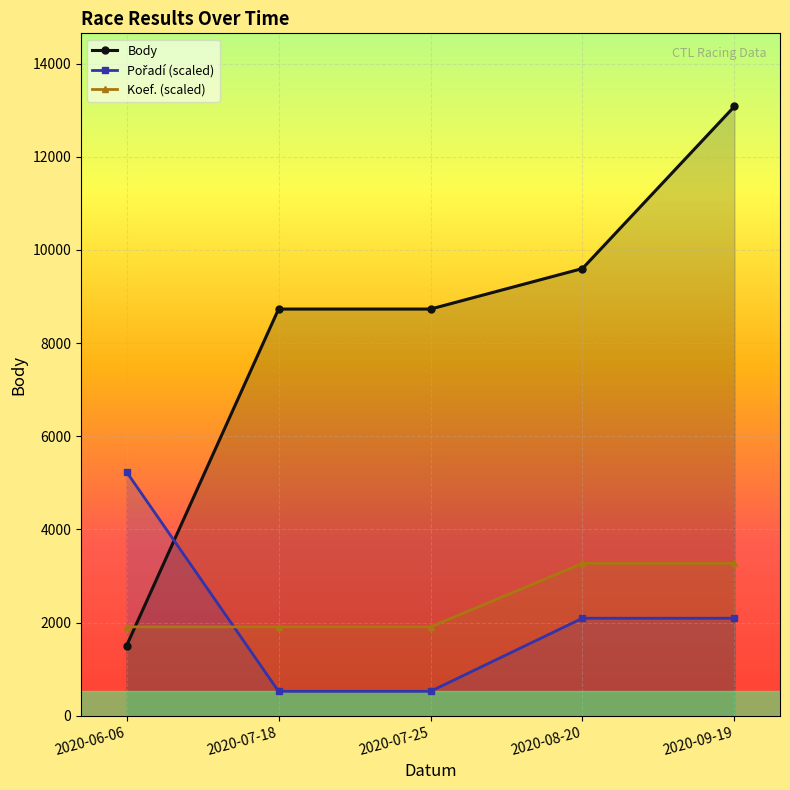

What is the difference between the maximum and minimum values in the Pořadí series?

4708.8